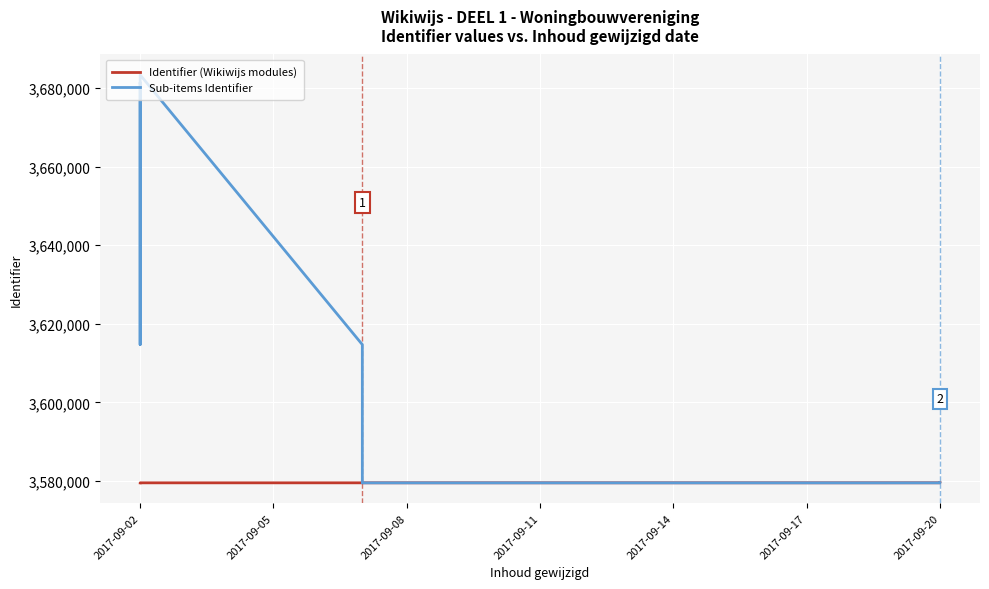

How many intersections are there between Identifier (Wikiwijs modules) and Sub-items Identifier?

1